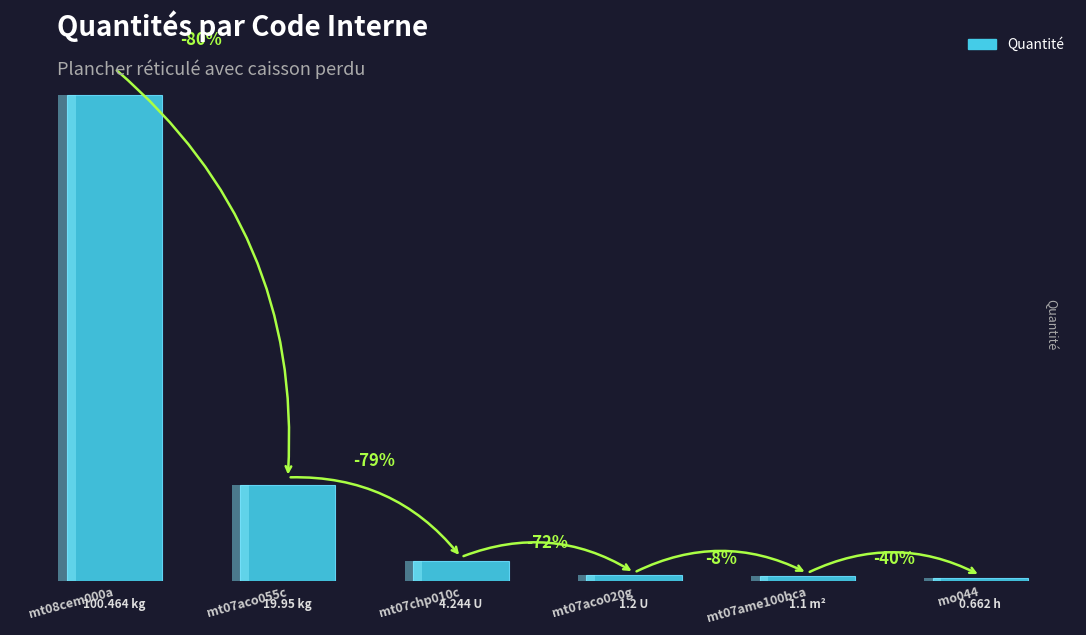

What is the value of the 3rd bar from the left?

4.2